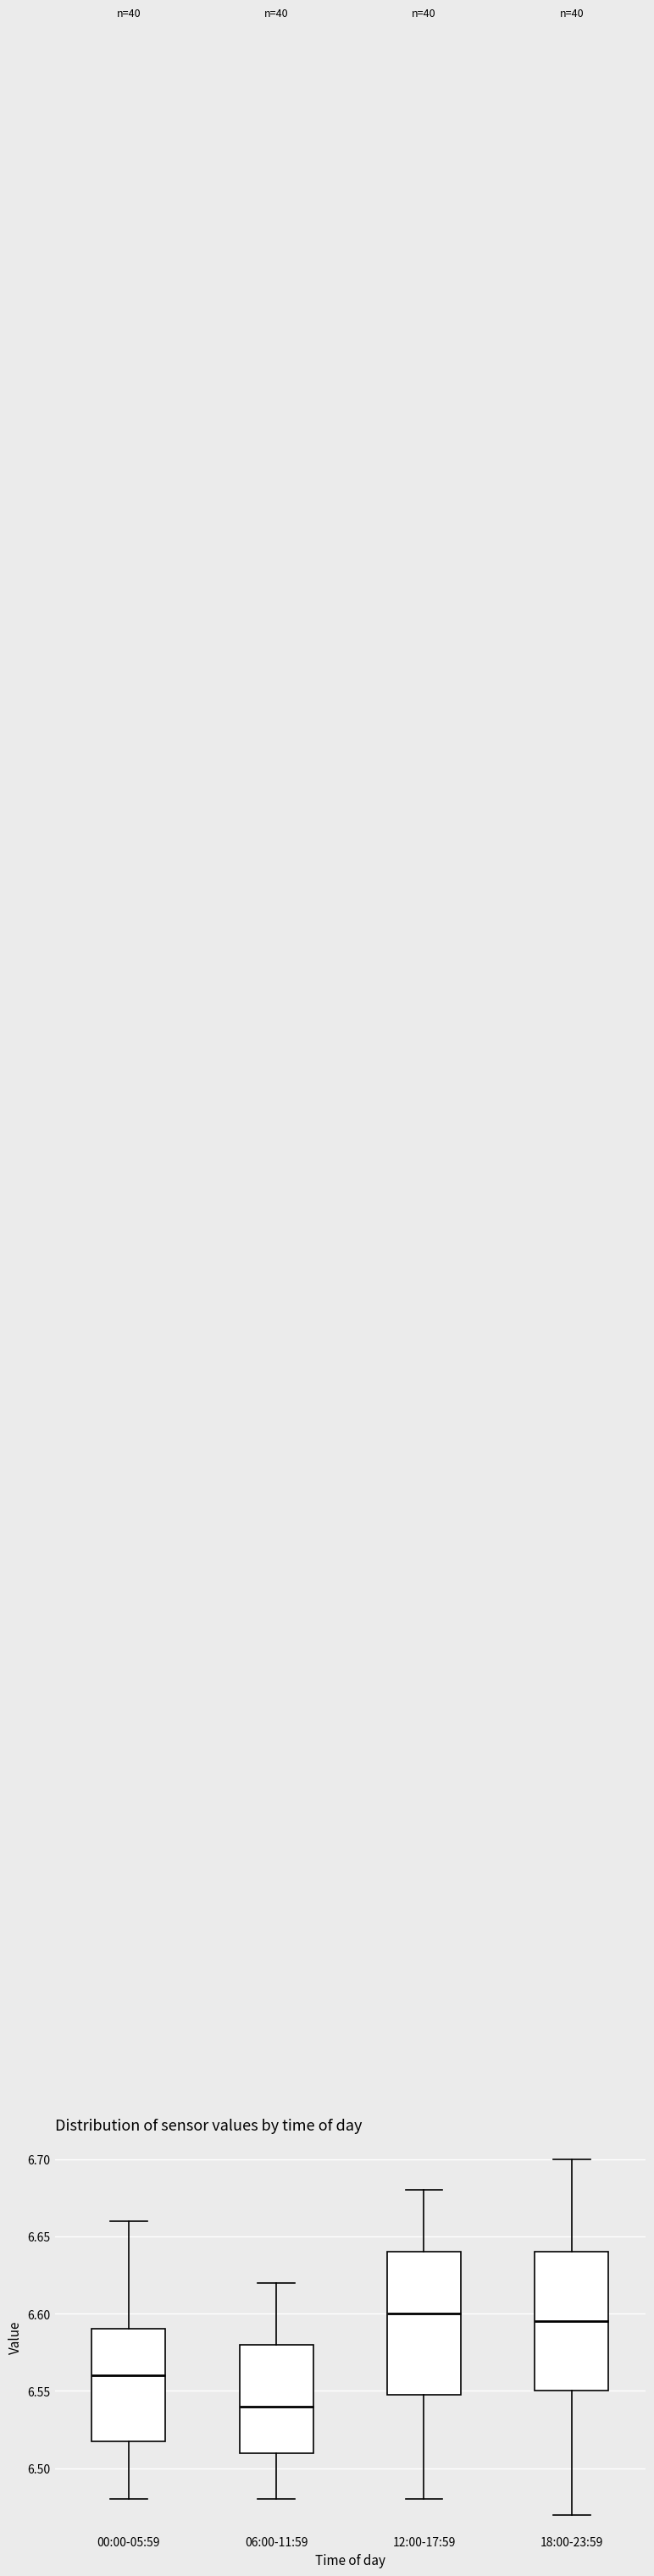

Reading left to right, read every box against the y-axis: the position of its median line, the range the box covers, and the ends of its whiskers. The values are not printed on the chart, so give them approximately, as read against the axis.

00:00-05:59: median 6.560, box 6.520 to 6.590, whiskers 6.480 to 6.660
06:00-11:59: median 6.540, box 6.510 to 6.580, whiskers 6.480 to 6.620
12:00-17:59: median 6.600, box 6.550 to 6.640, whiskers 6.480 to 6.680
18:00-23:59: median 6.595, box 6.550 to 6.640, whiskers 6.470 to 6.700